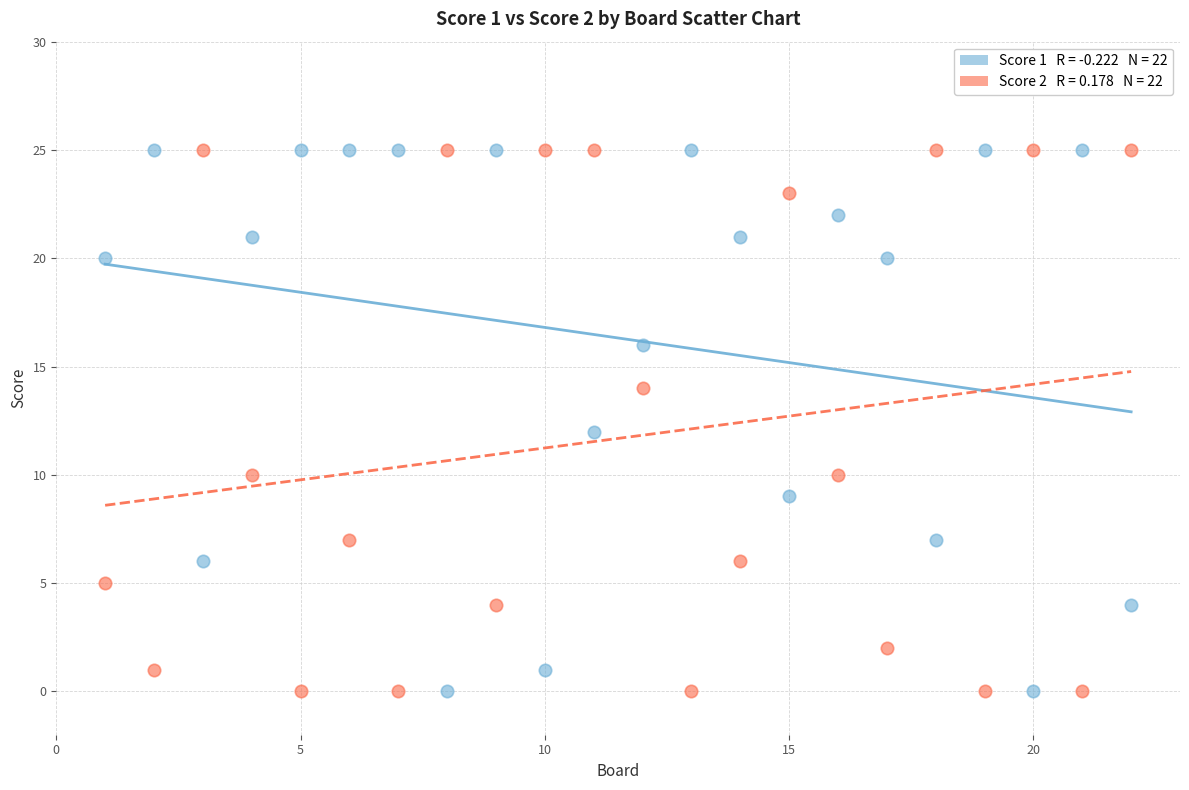

Across all data points, what is the range of X values (max minus min)?

21